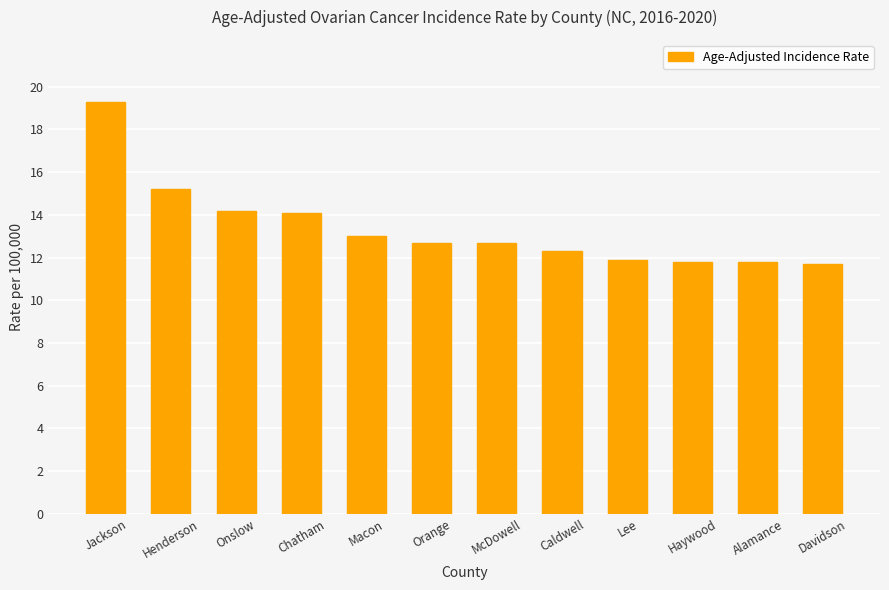

Where does the data first go above 12?

Jackson